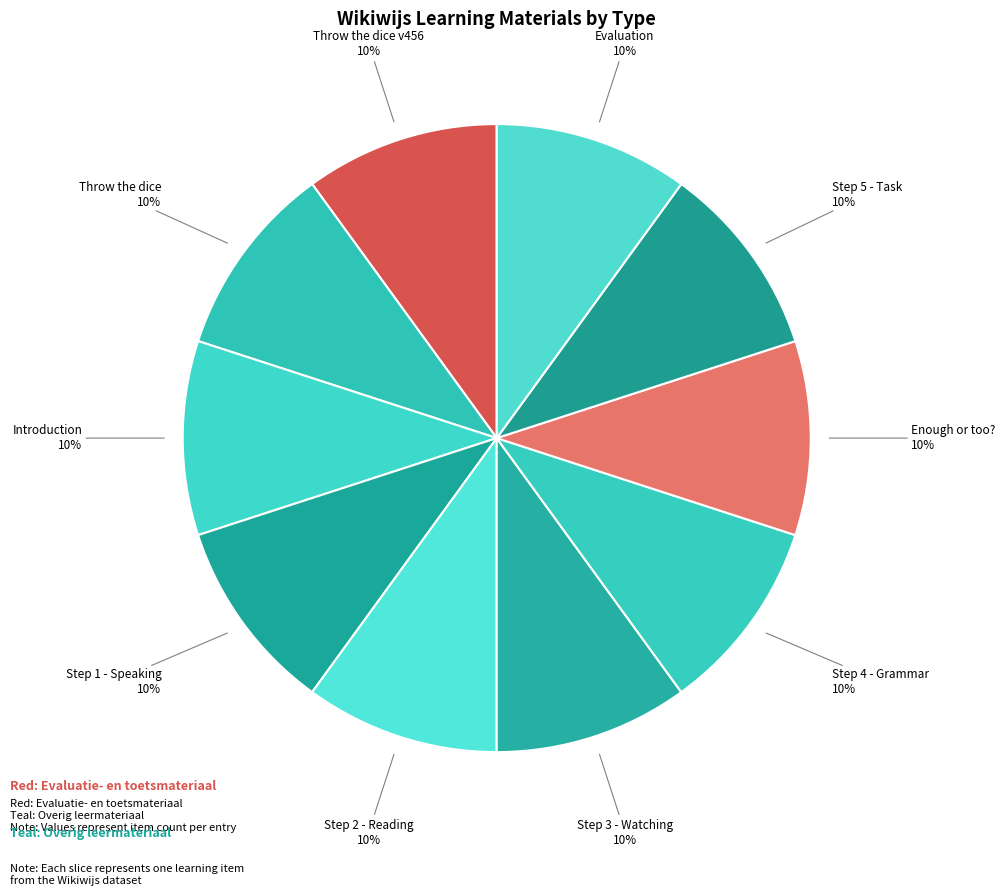

Does Step 2 - Reading represent more than half of the total?

No